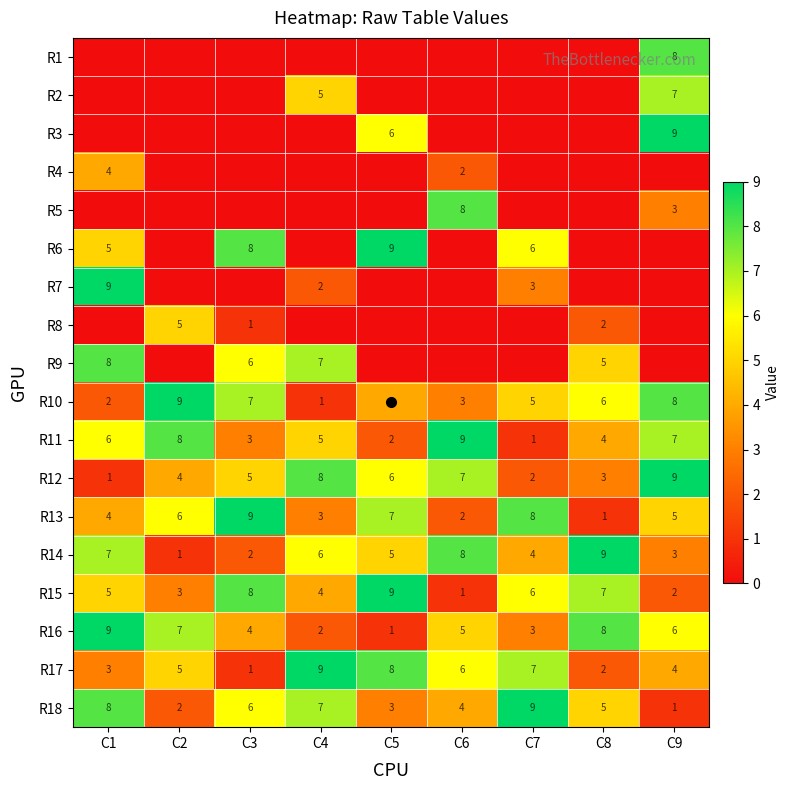

What is the spread (max minus min) of values at C9?

9